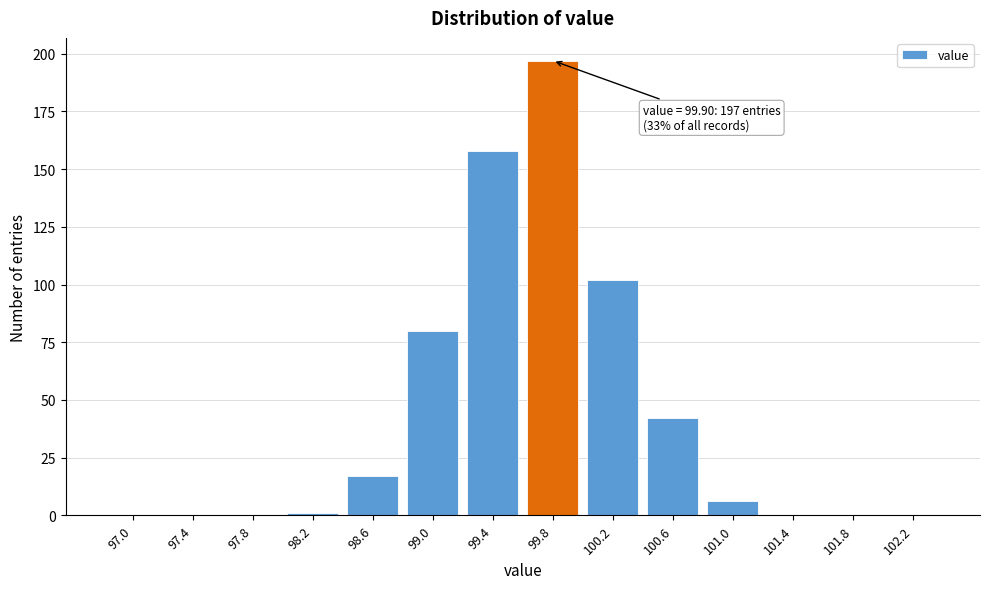

Reading left to right, what are all the values shown in this chart?

97.0=0	97.4=0	97.8=0	98.2=1	98.6=17	99.0=80	99.4=158	99.8=197	100.2=102	100.6=42	101.0=6	101.4=0	101.8=0	102.2=0